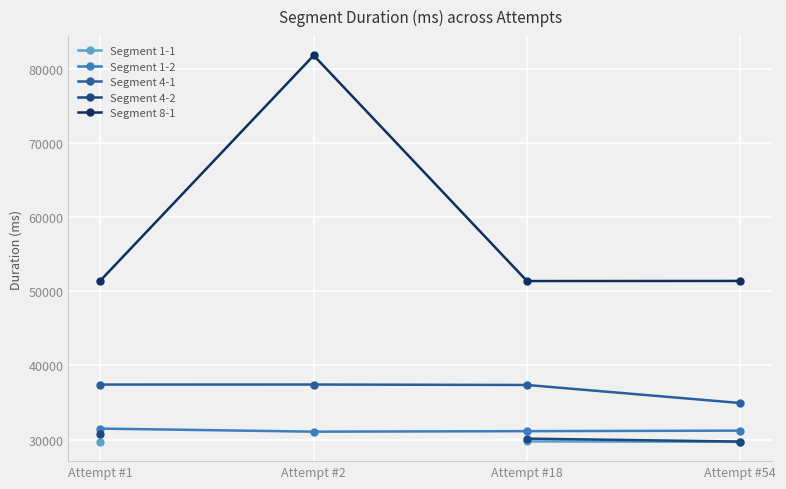

True or false: Segment 4-2 and Segment 1-2 cross at least once.

False